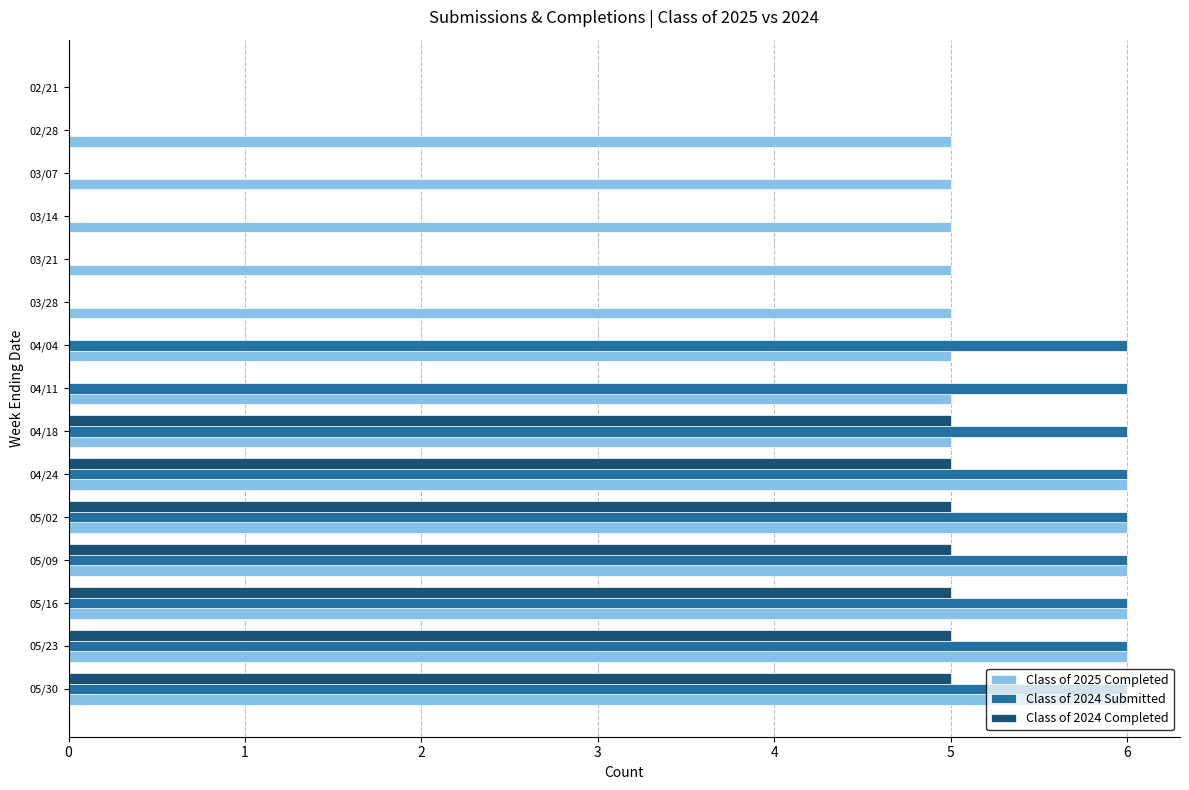

How many series are shown in this chart?

3